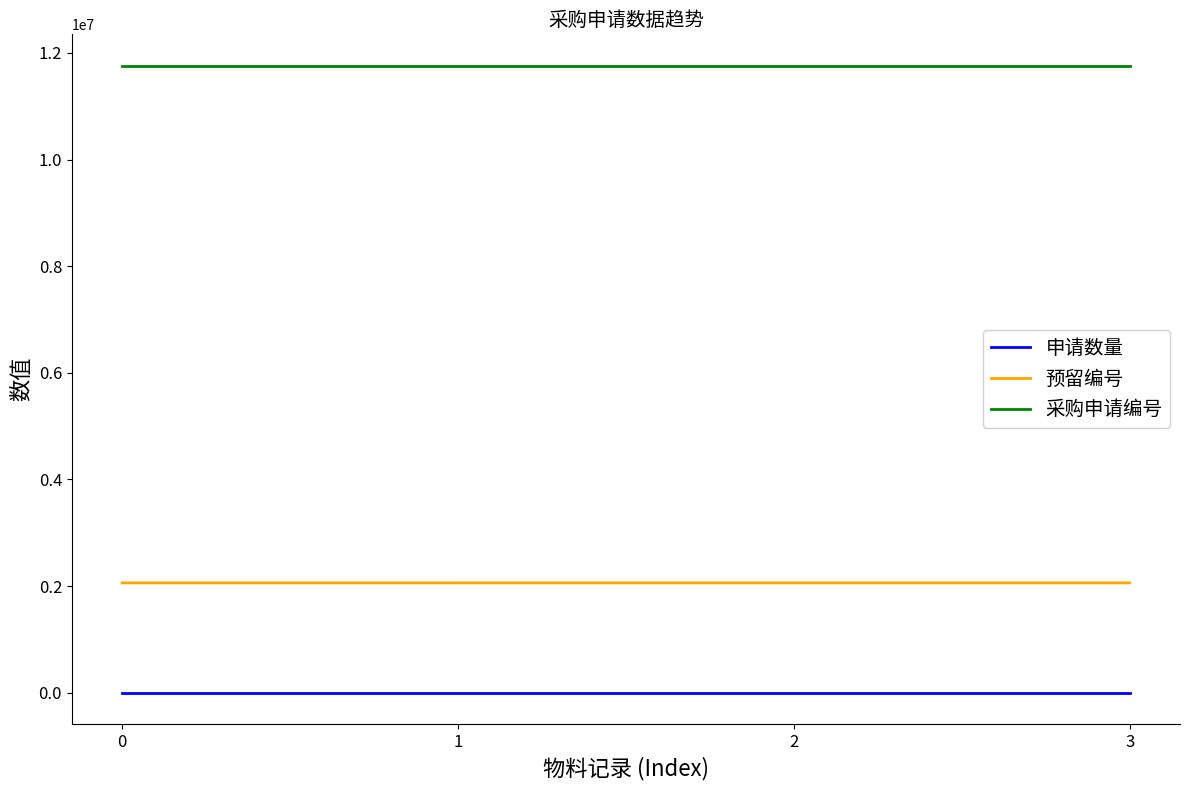

Is it true that 采购申请编号 equals 4612040 at 0?

False